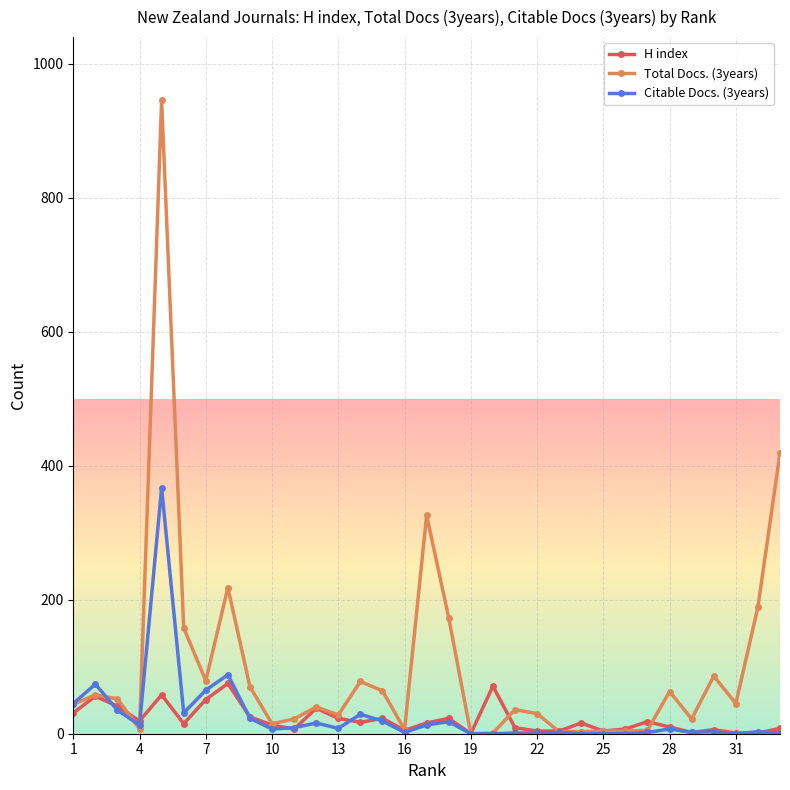

What is the greatest value displayed?

945